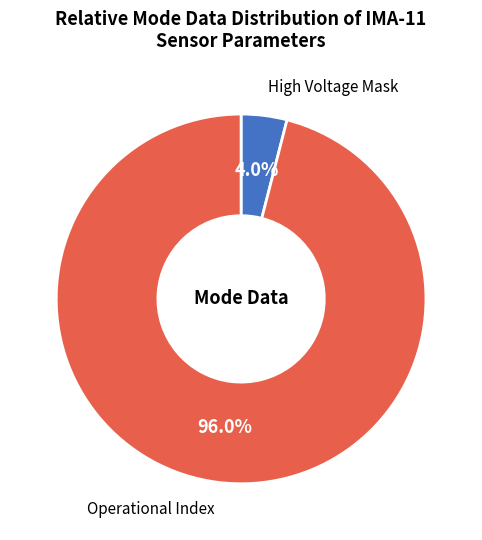

Between High Voltage Mask and Operational Index, which is larger?

Operational Index